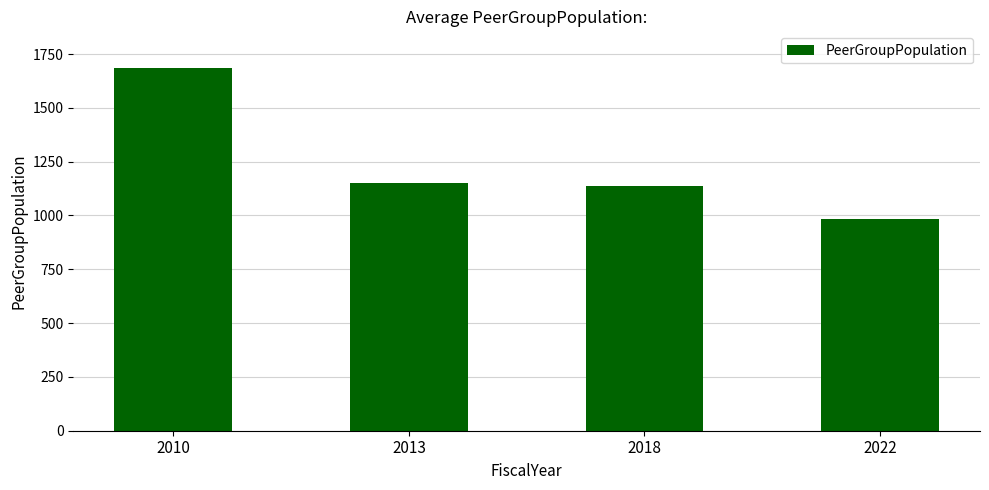

What is the difference between the maximum and minimum values?

702